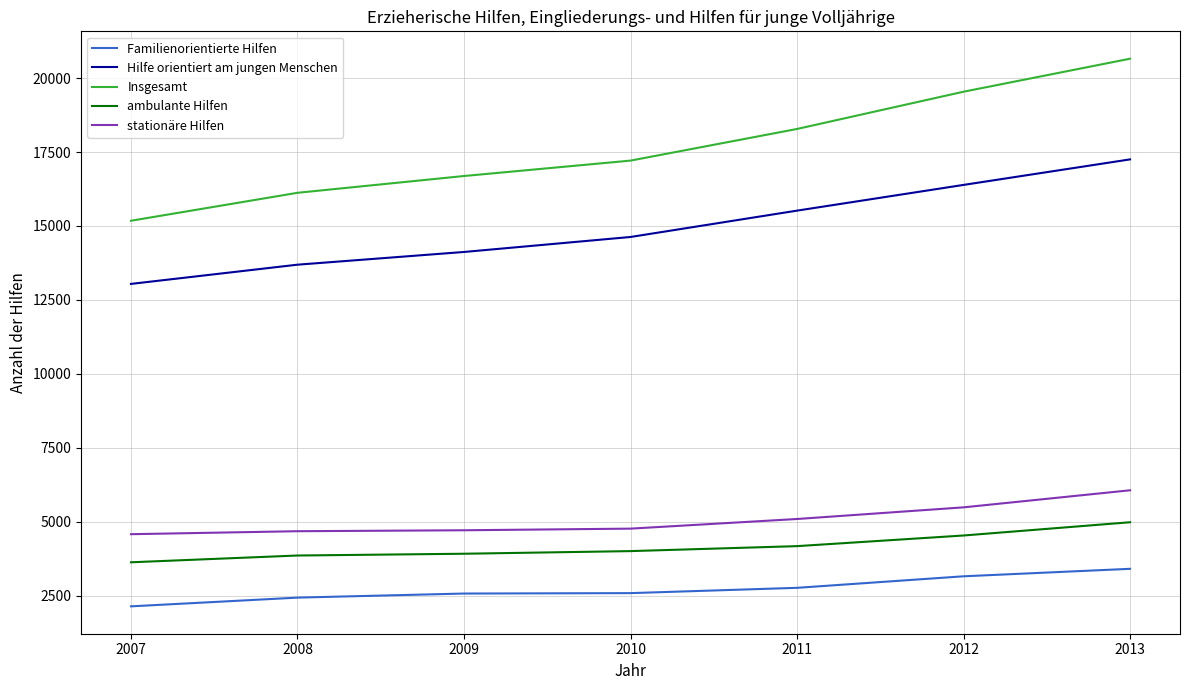

Rank the series by their maximum value, from lowest to highest.

Familienorientierte Hilfen, ambulante Hilfen, stationäre Hilfen, Hilfe orientiert am jungen Menschen, Insgesamt